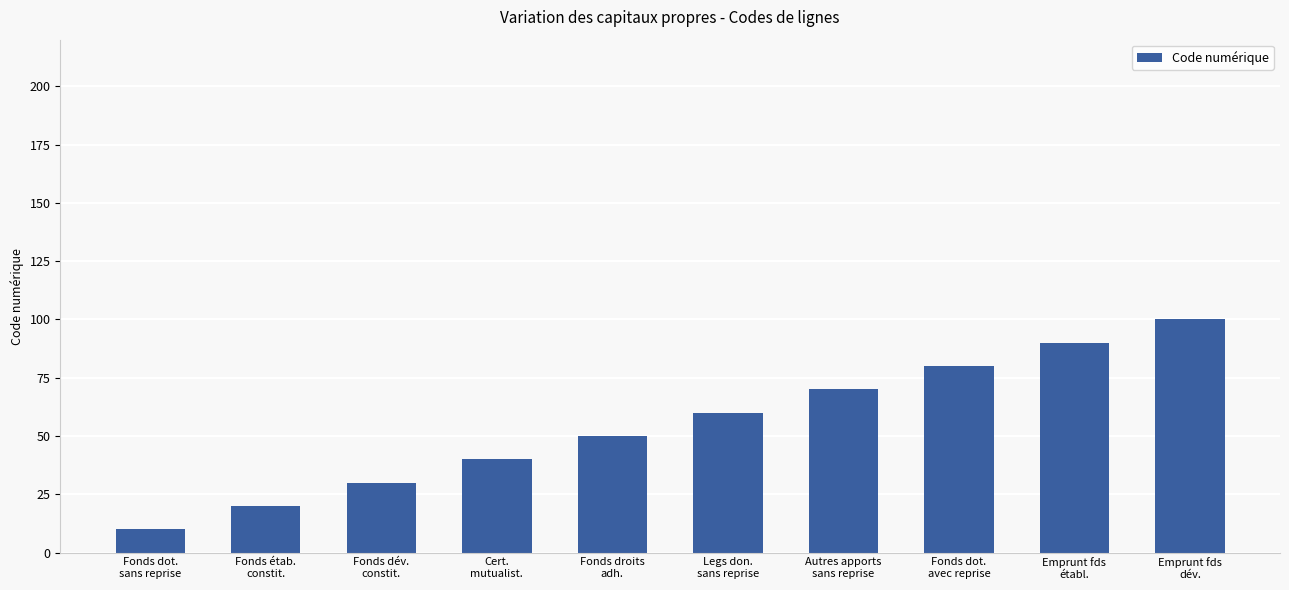

Is it true that the value at Emprunt fds
établ. is 90?

True